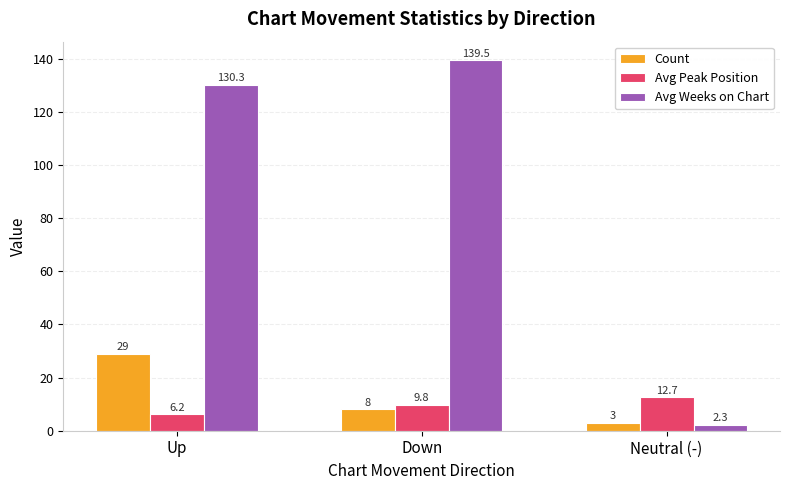

Is it true that Avg Weeks on Chart equals 210.2 at Up?

False